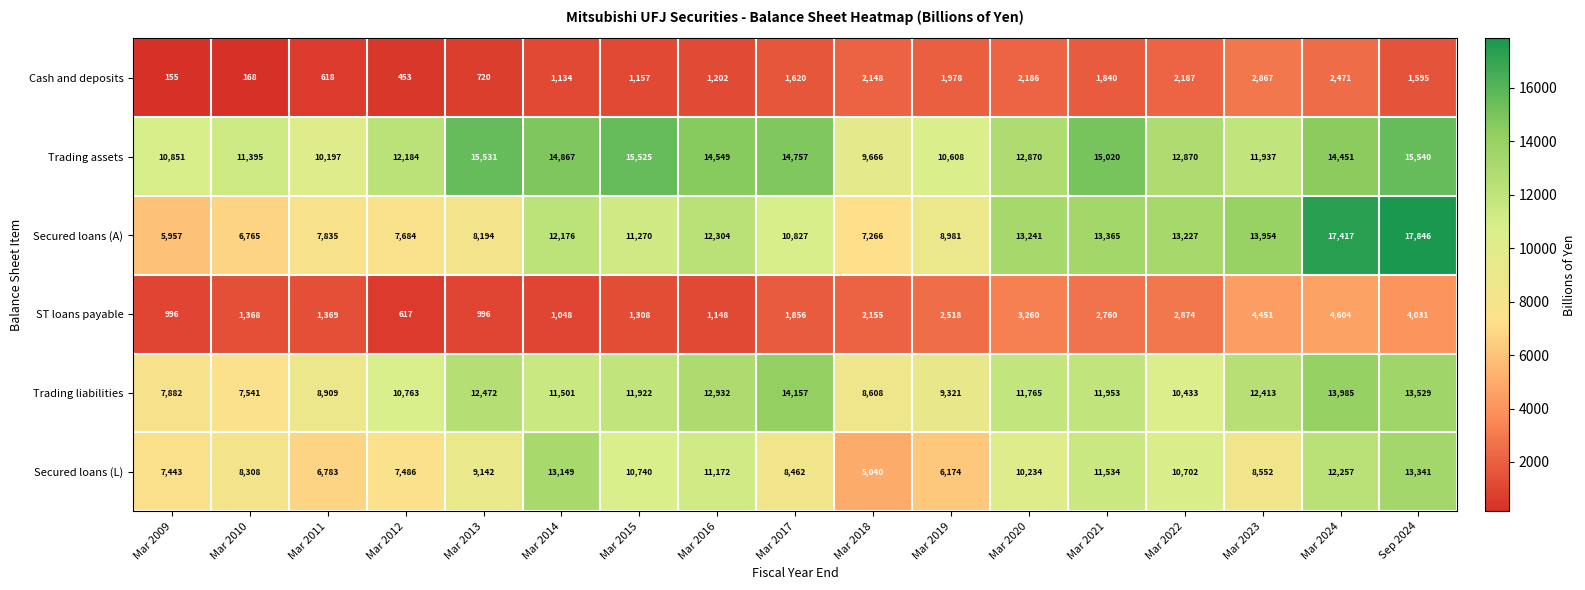

Count the number of categories in the chart.

17